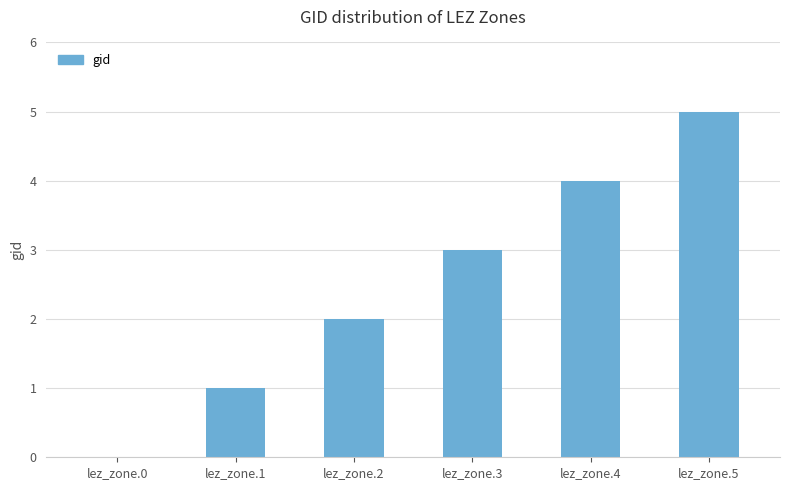

Approximately how many times larger is the value at lez_zone.2 compared to lez_zone.4?

0.5